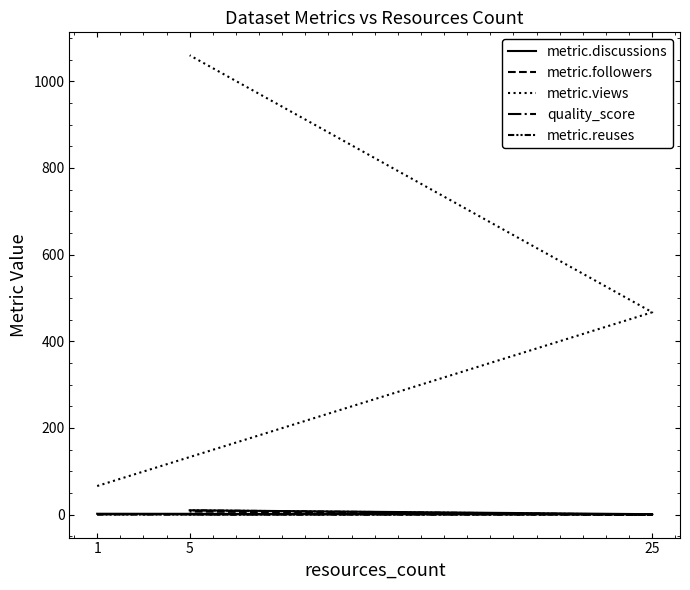

True or false: metric.followers has a value of 1.0 at 1.

True